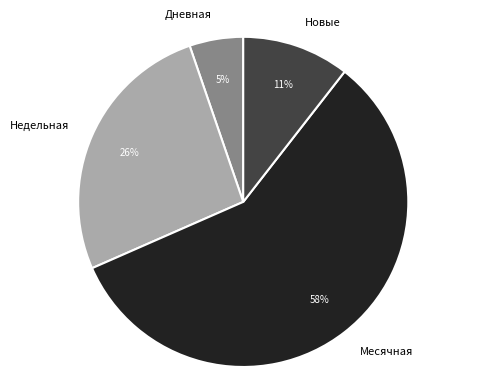

Which has a higher value, Месячная or Недельная?

Месячная